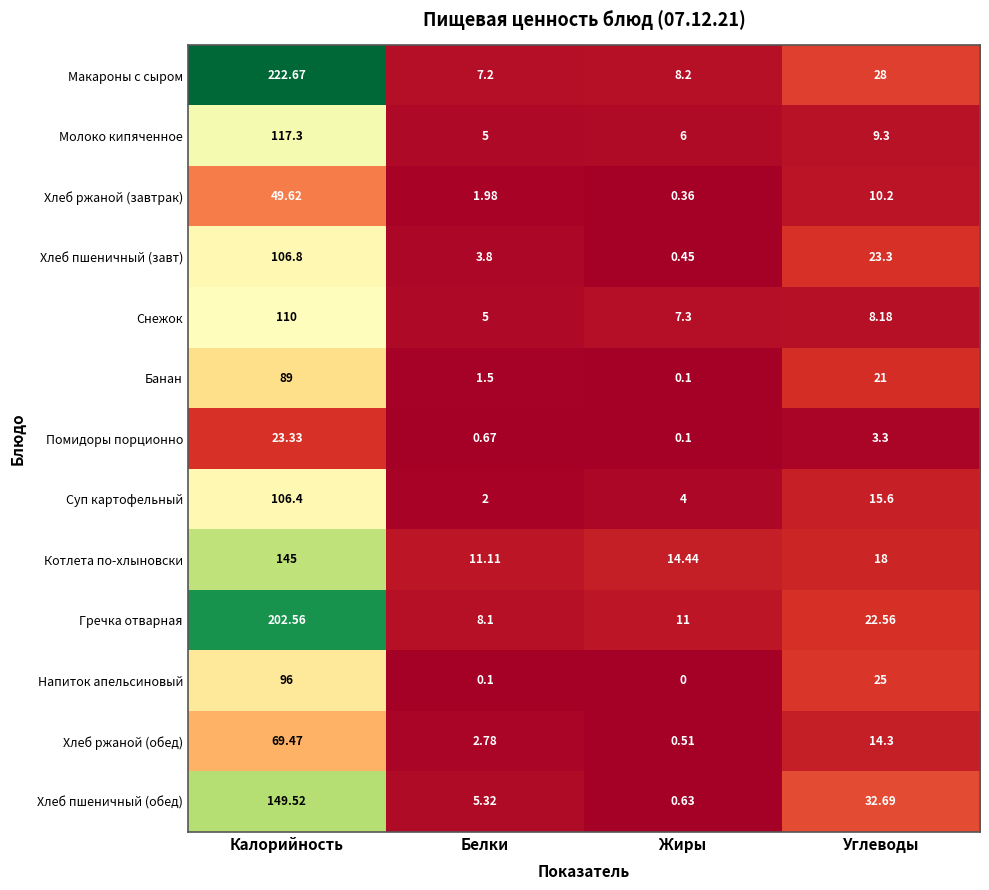

At which category is the sum across all series the highest?

Калорийность